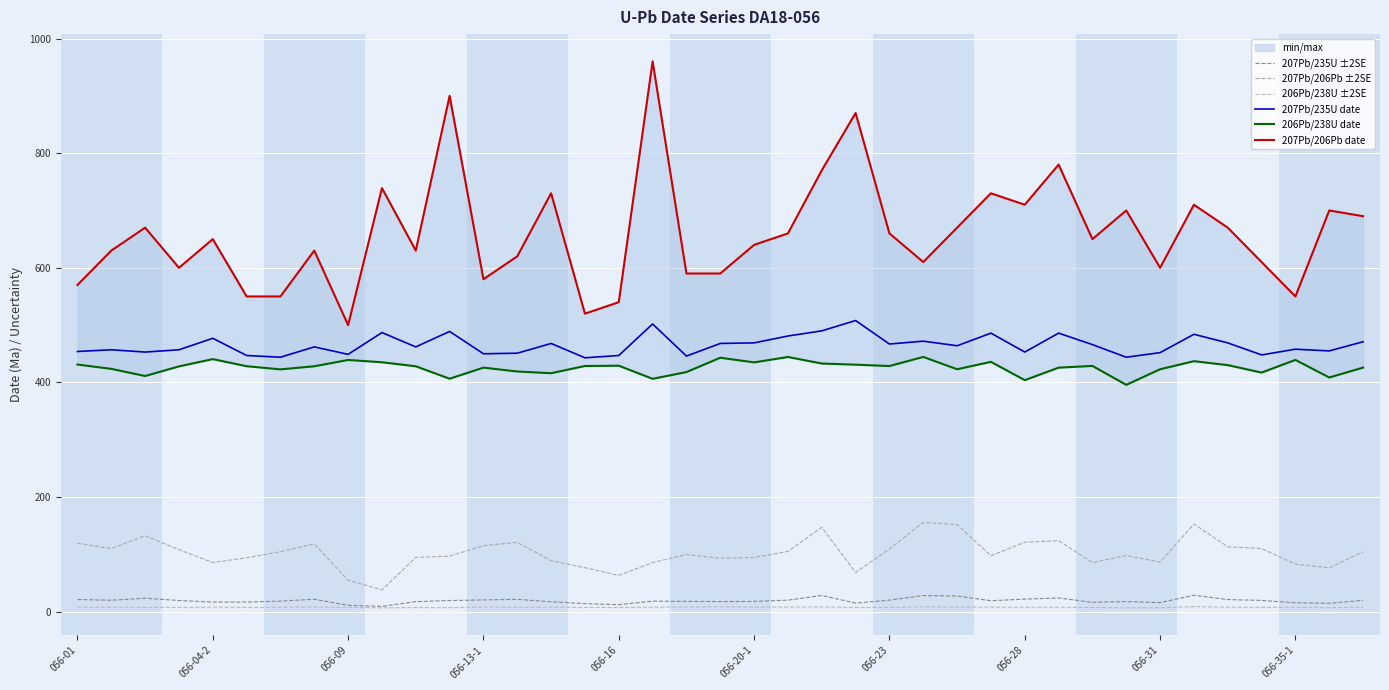

What is the label of the 11th point from the right?

056-28